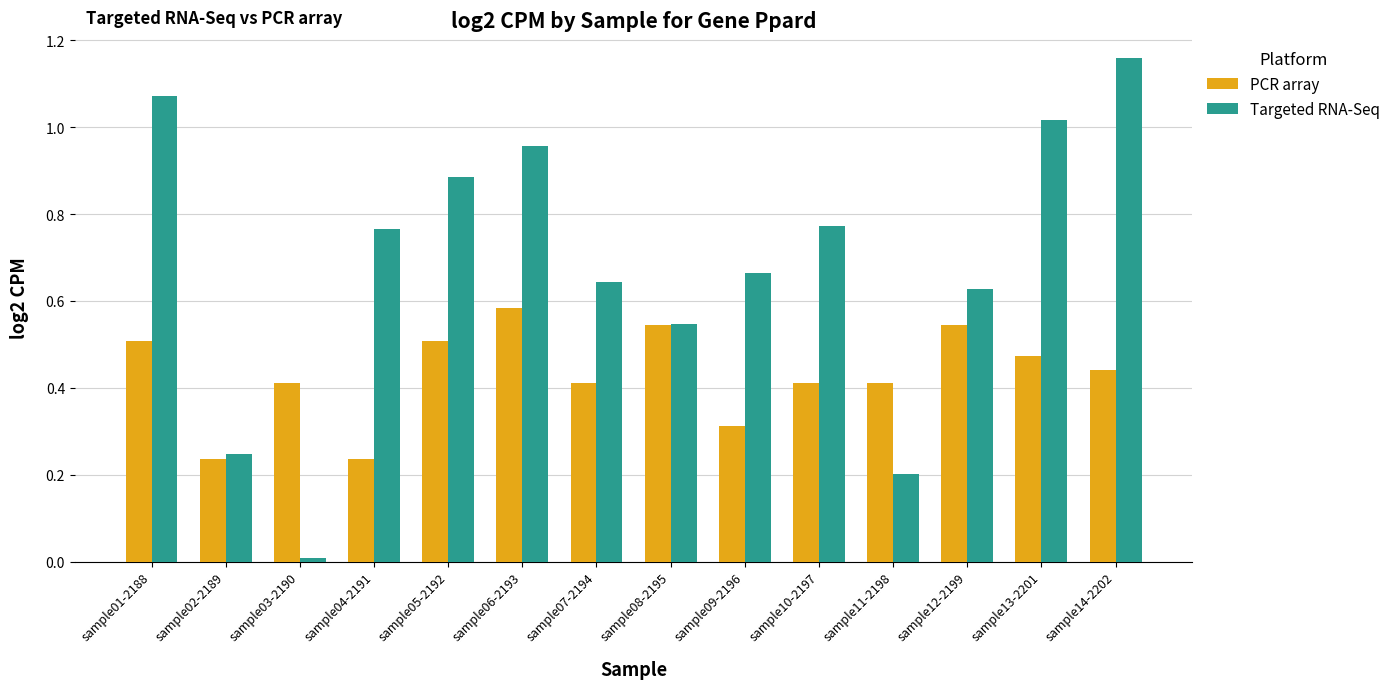

At sample10-2197, list the series in order from largest to smallest.

Targeted RNA-Seq, PCR array